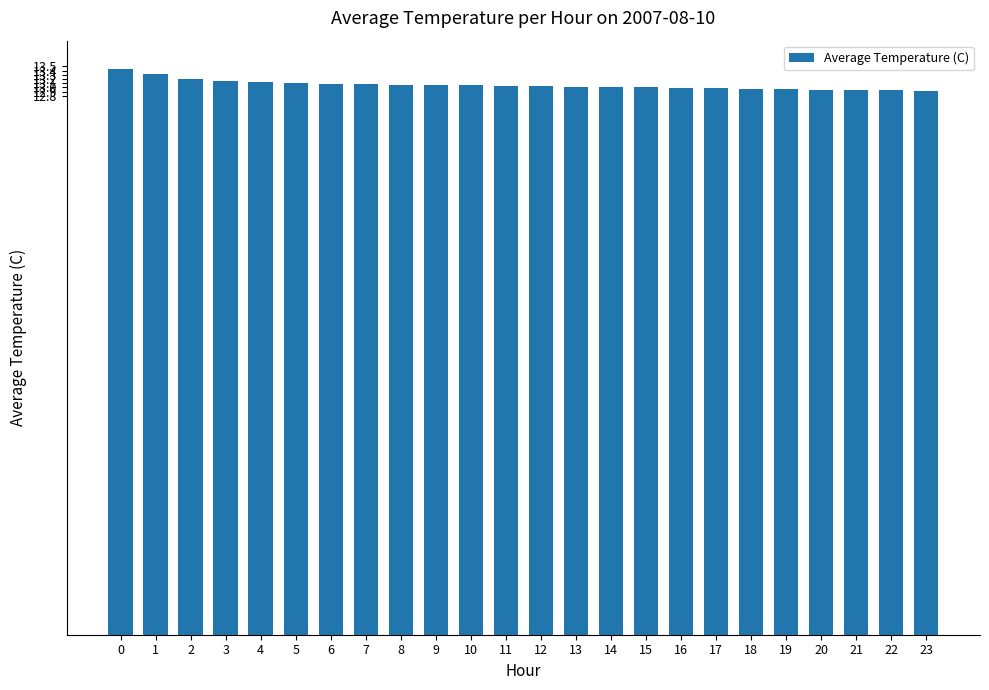

What is the maximum value shown in the chart?

13.4